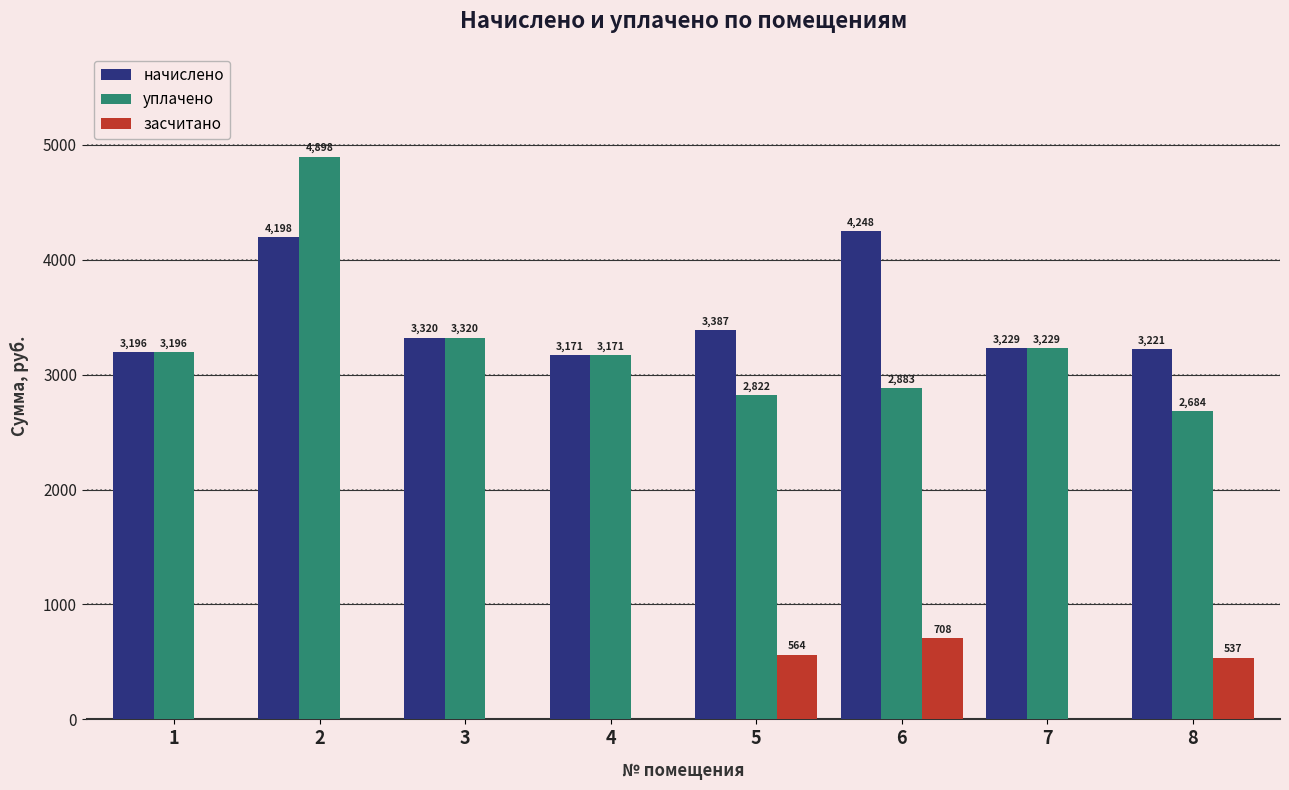

At which label is засчитано closest to 353?

8